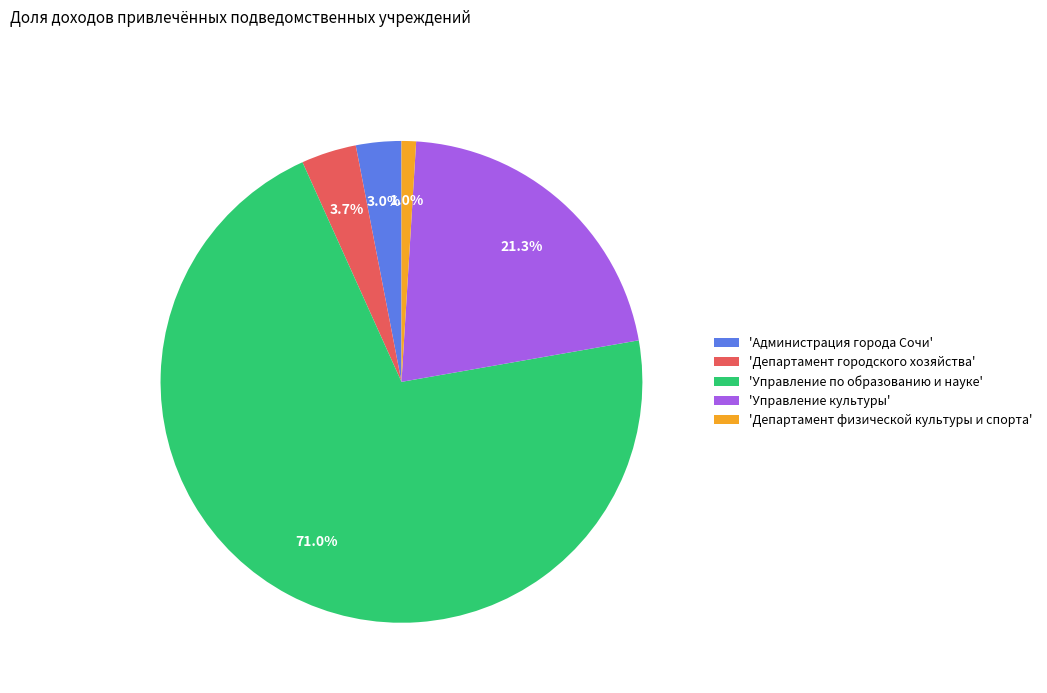

Combined, what portion of the pie is 'Департамент физической культуры и спорта' and 'Администрация города Сочи'?

4.0%